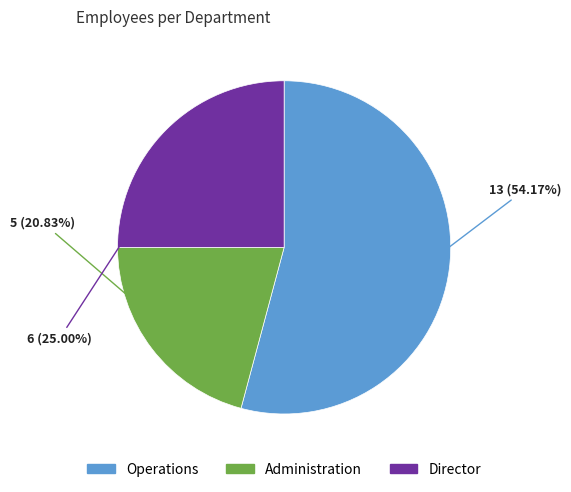

Does Administration account for over 50% of the chart?

No